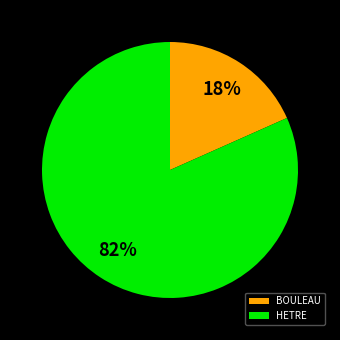

What percentage is the HETRE slice, to the nearest percent?

82%